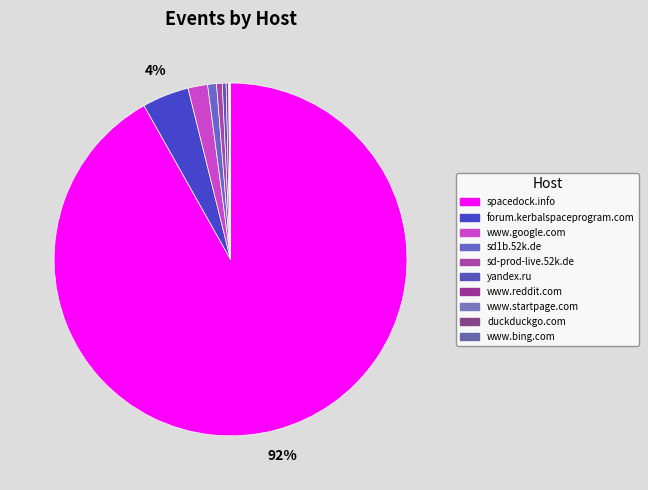

Rank the categories by value from highest to lowest.

spacedock.info, forum.kerbalspaceprogram.com, www.google.com, sd1b.52k.de, sd-prod-live.52k.de, yandex.ru, www.reddit.com, www.startpage.com, duckduckgo.com, www.bing.com